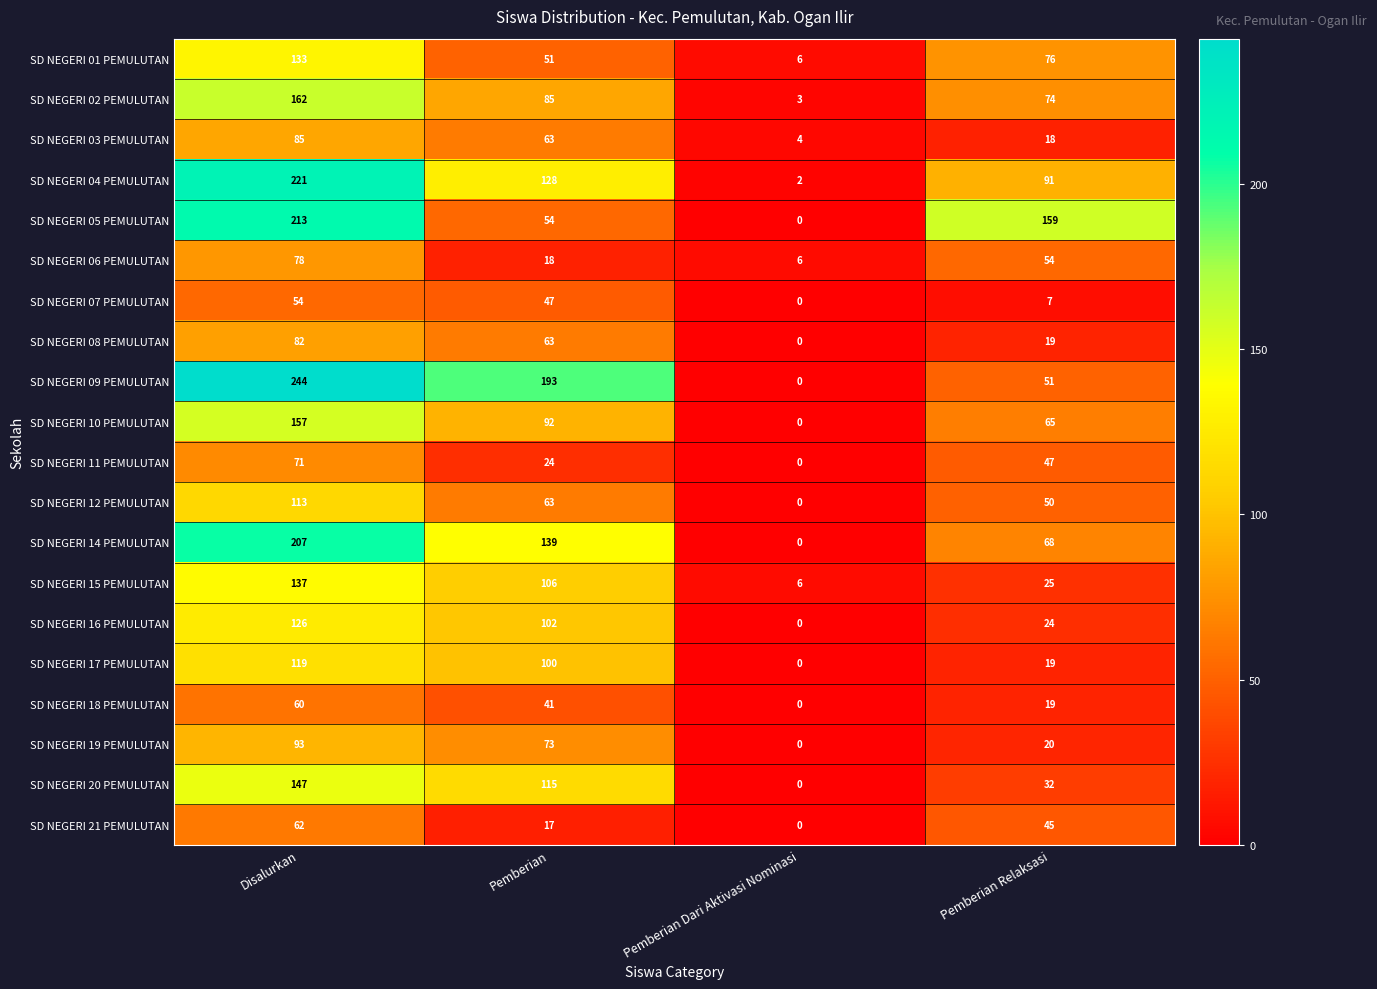

Which series has the widest spread of values?

SD NEGERI 09 PEMULUTAN